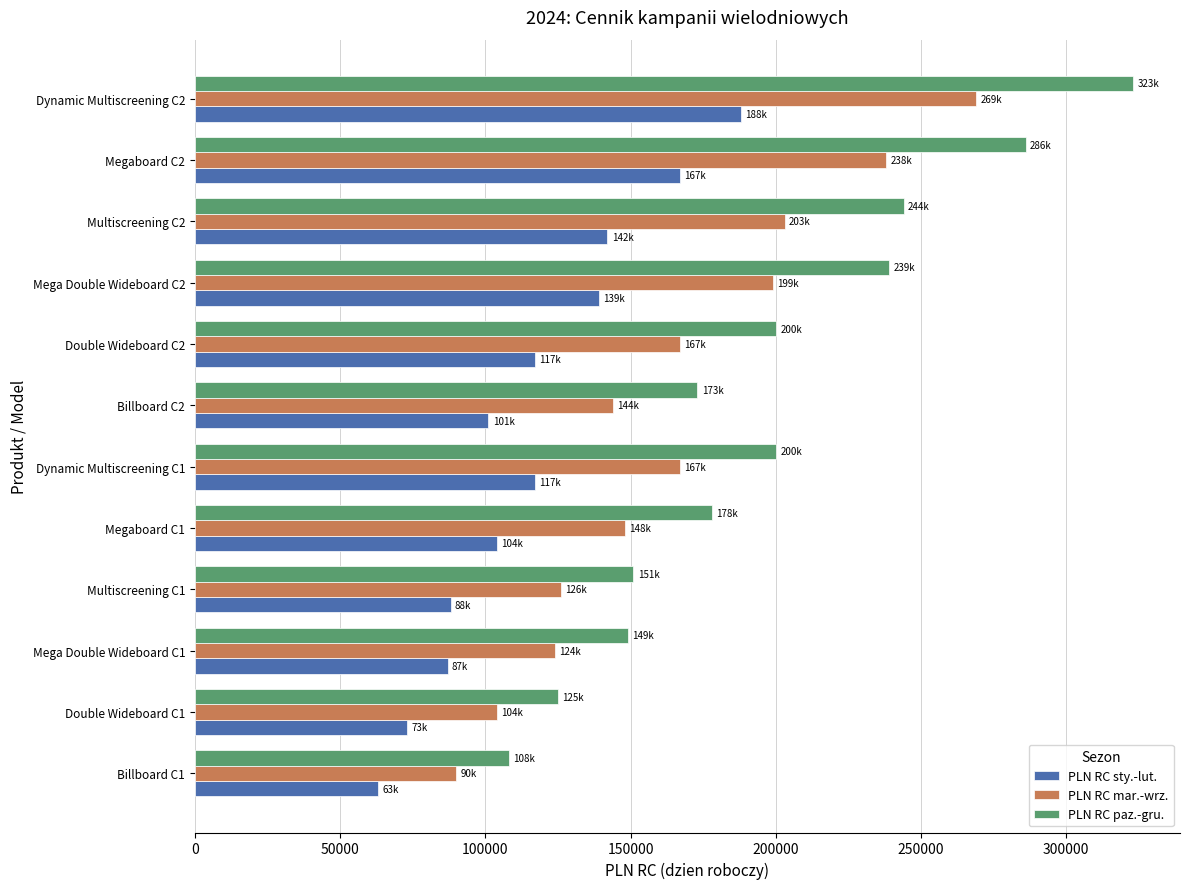

At which category is the sum across all series the highest?

Dynamic Multiscreening C2